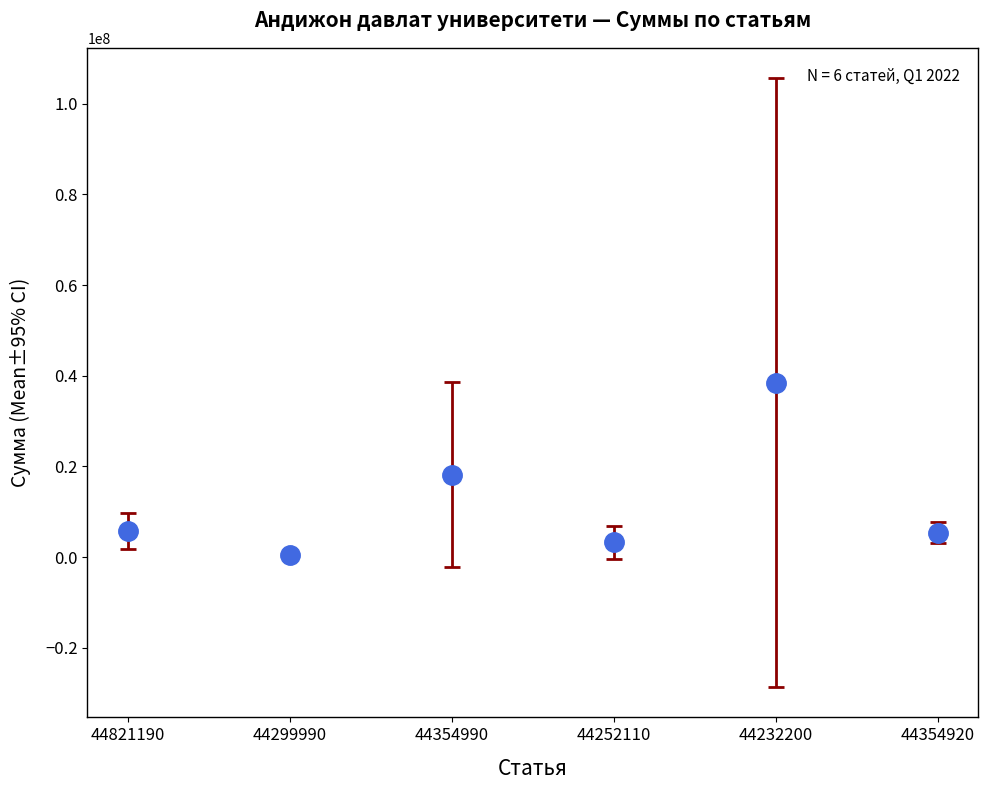

What is the range of Y values (max minus min)?

37977042.7